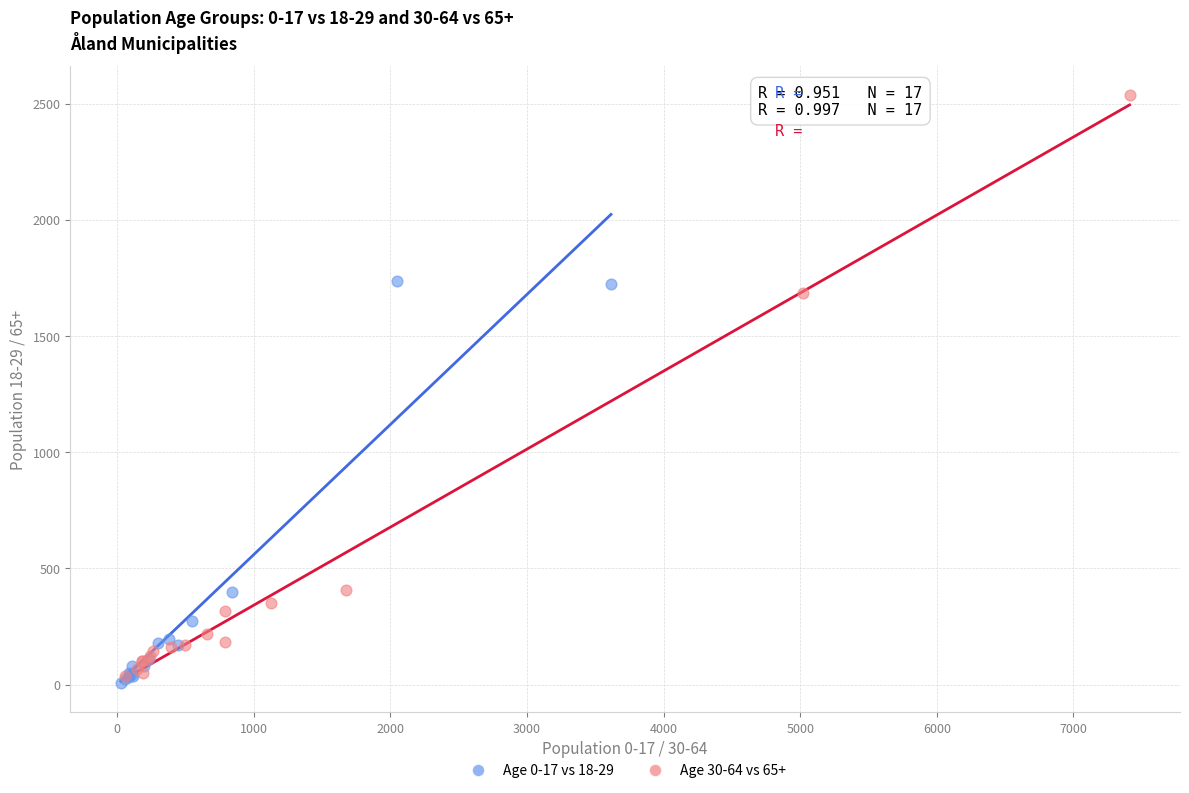

Which series reaches the minimum Y coordinate?

Age 0-17 vs 18-29